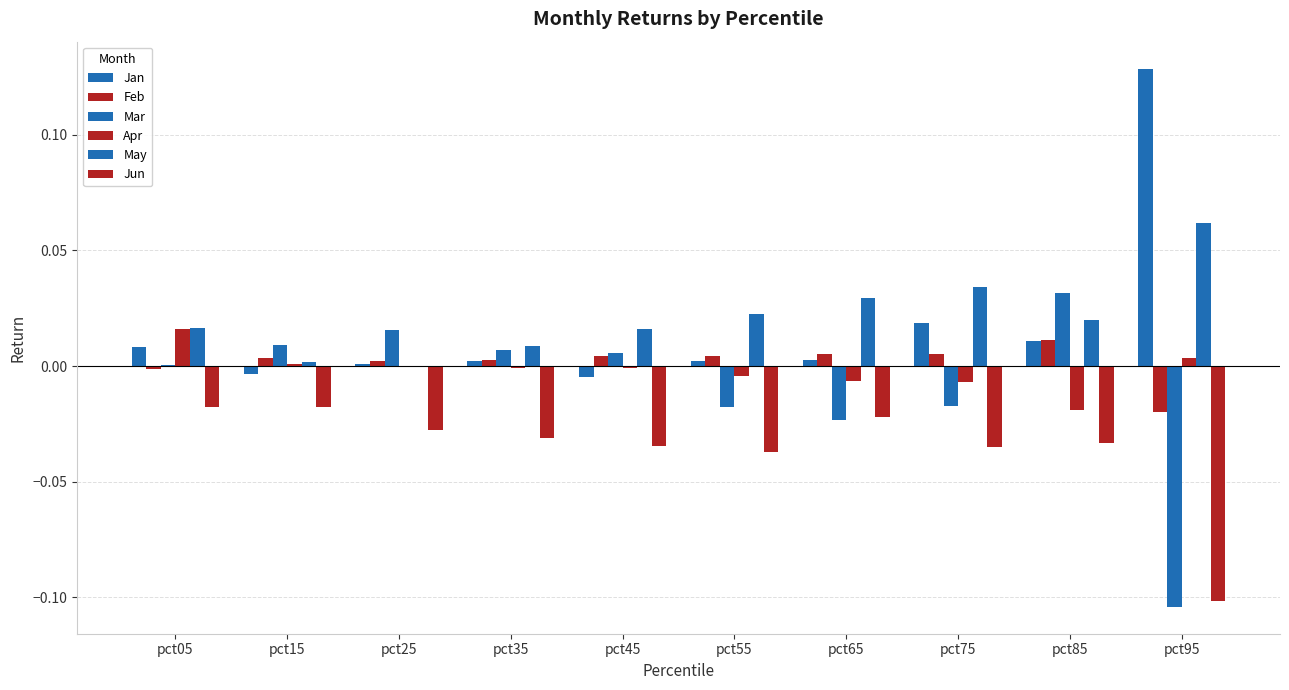

Reading left to right, extract all data points from this chart.

Jan: pct05=0.0	pct15=-0.0	pct25=0.0	pct35=0.0	pct45=-0.0	pct55=0.0	pct65=0.0	pct75=0.0	pct85=0.0	pct95=0.1
Feb: pct05=-0.0	pct15=0.0	pct25=0.0	pct35=0.0	pct45=0.0	pct55=0.0	pct65=0.0	pct75=0.0	pct85=0.0	pct95=-0.0
Mar: pct05=0.0	pct15=0.0	pct25=0.0	pct35=0.0	pct45=0.0	pct55=-0.0	pct65=-0.0	pct75=-0.0	pct85=0.0	pct95=-0.1
Apr: pct05=0.0	pct15=0.0	pct25=-0.0	pct35=-0.0	pct45=-0.0	pct55=-0.0	pct65=-0.0	pct75=-0.0	pct85=-0.0	pct95=0.0
May: pct05=0.0	pct15=0.0	pct25=0.0	pct35=0.0	pct45=0.0	pct55=0.0	pct65=0.0	pct75=0.0	pct85=0.0	pct95=0.1
Jun: pct05=-0.0	pct15=-0.0	pct25=-0.0	pct35=-0.0	pct45=-0.0	pct55=-0.0	pct65=-0.0	pct75=-0.0	pct85=-0.0	pct95=-0.1